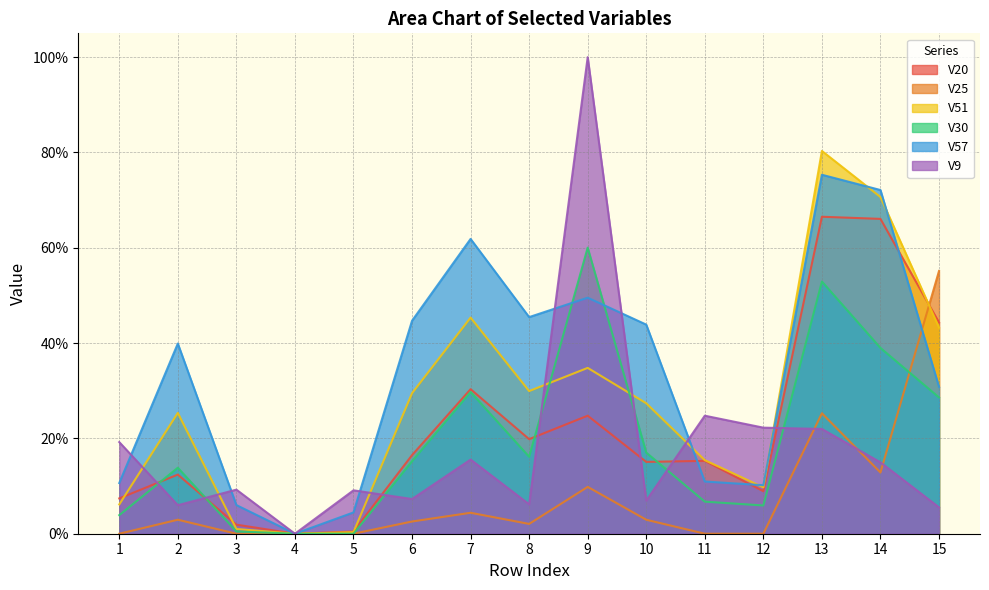

Which series has the widest spread of values?

V9